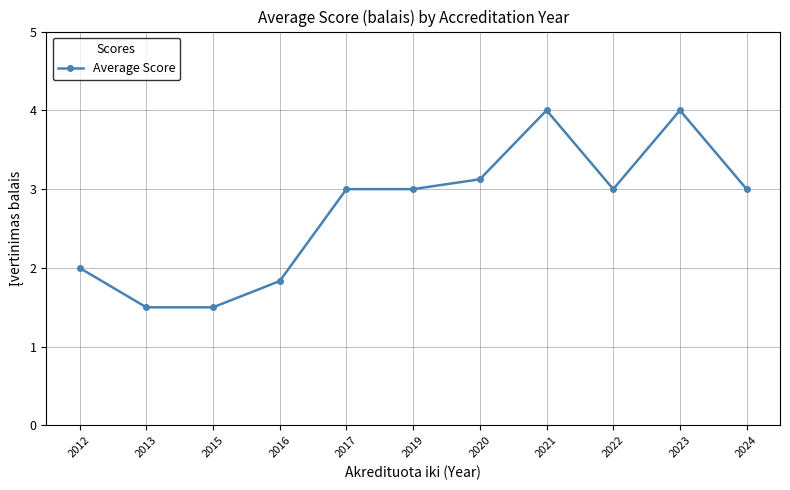

Reading left to right, extract all data points from this chart.

2.0	1.5	1.5	1.8	3.0	3.0	3.1	4.0	3.0	4.0	3.0